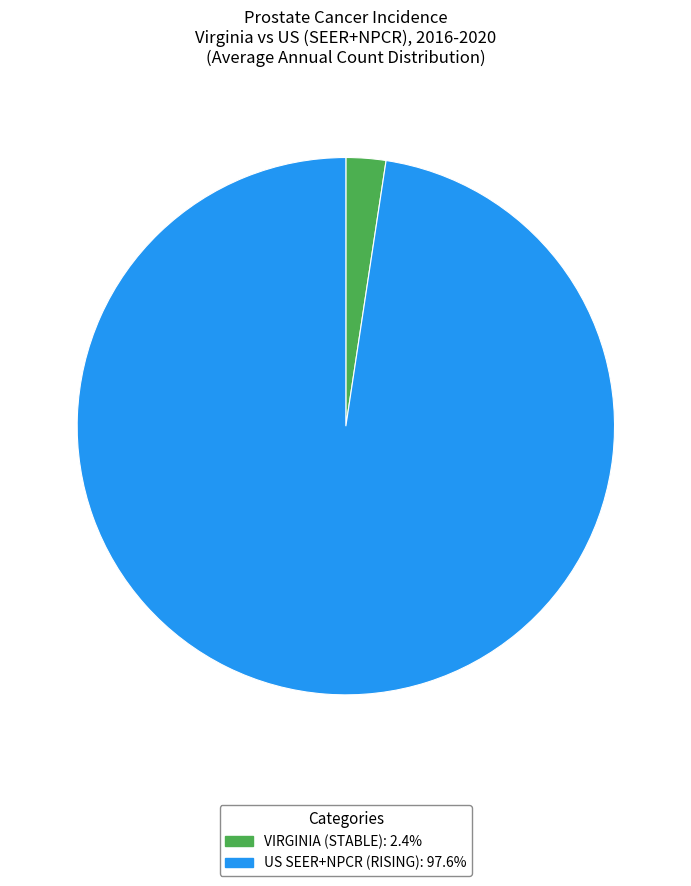

Is there a majority slice in this chart?

Yes